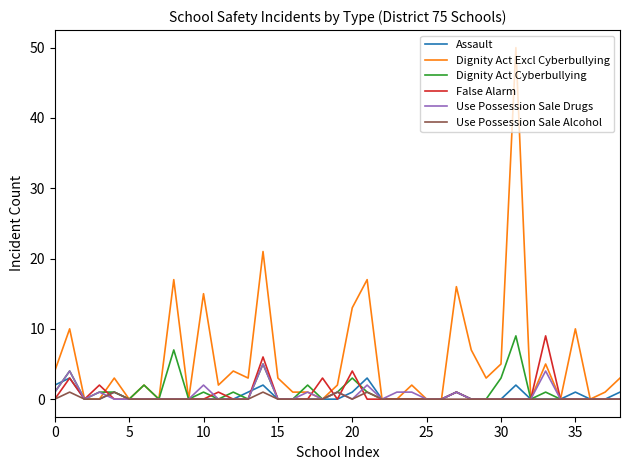

What is the average value of the Dignity Act Excl Cyberbullying series?

6